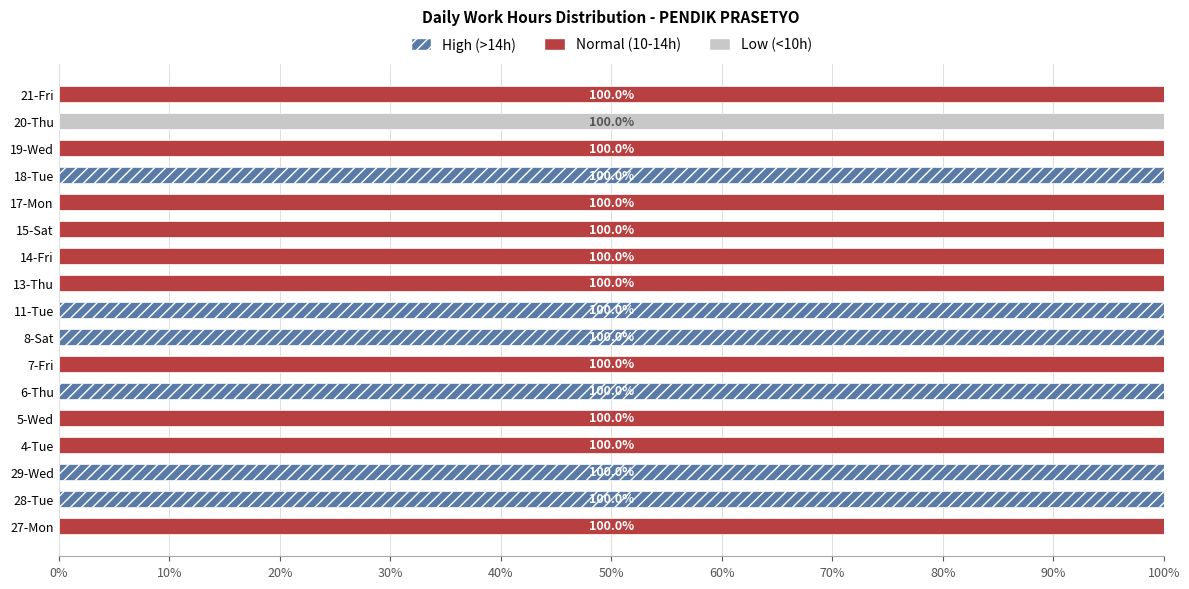

What is the sum of the High (>14h) values at 14-Fri and 11-Tue?

100